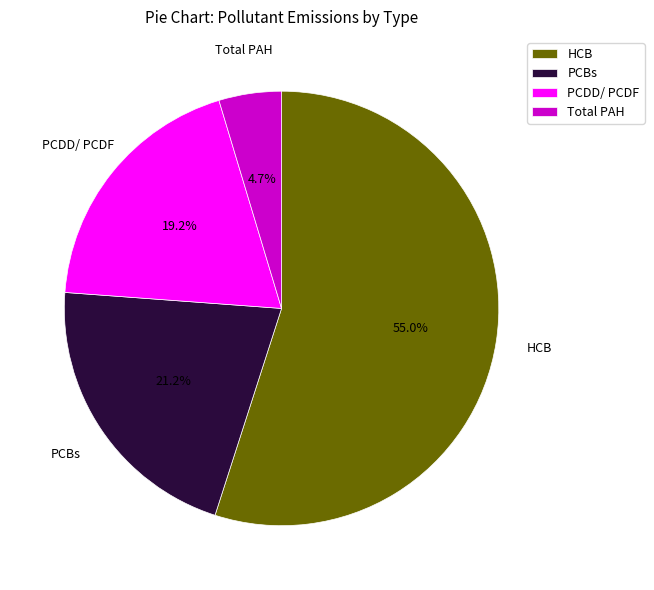

What is the majority slice?

HCB